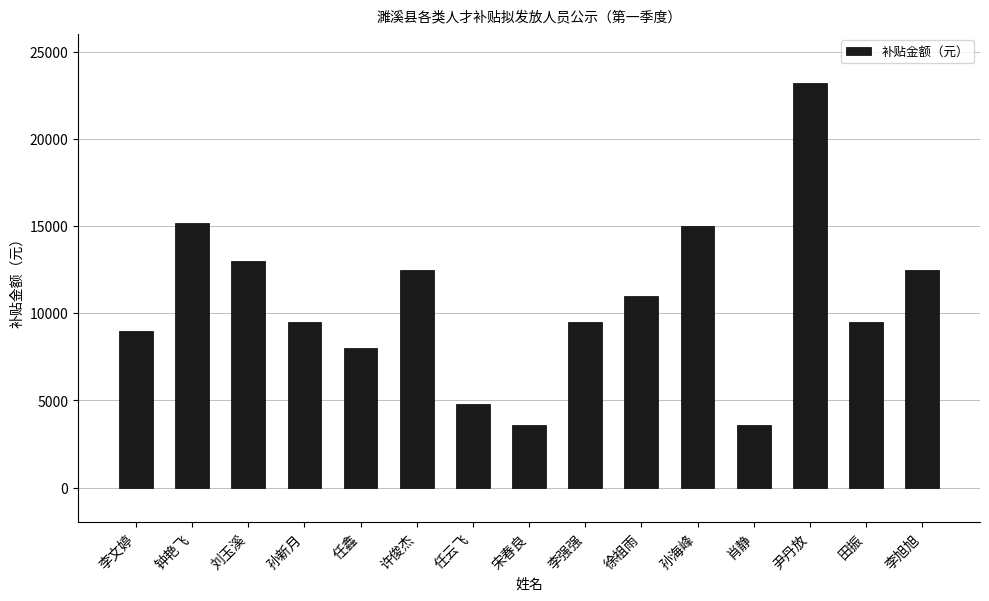

How many bars are there in total?

15